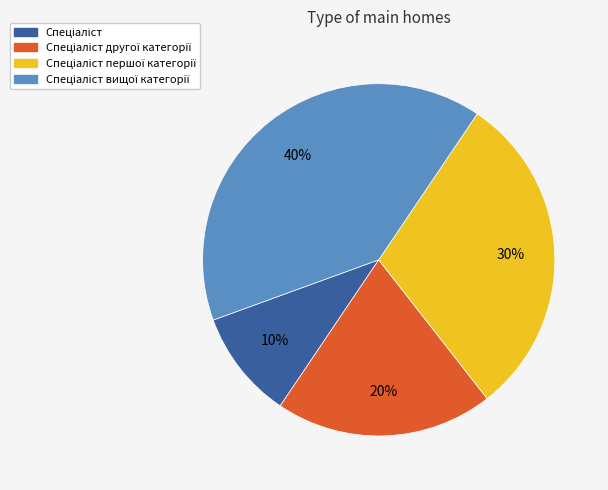

How many slices are in this pie chart?

4